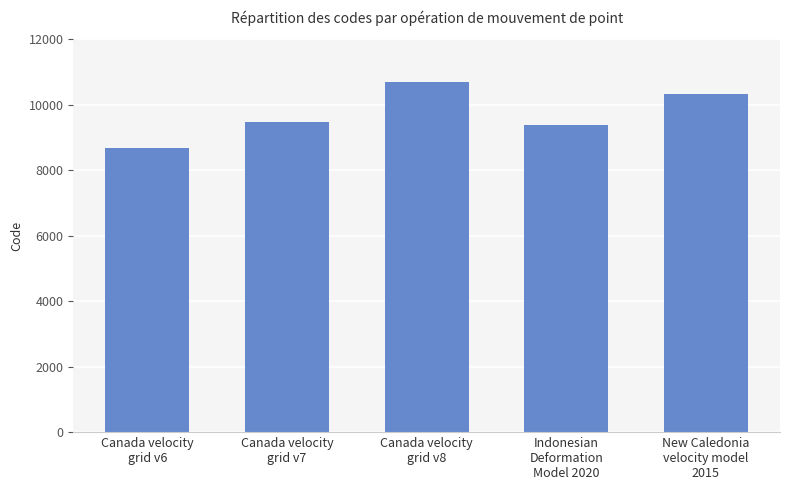

How many distinct data groups are displayed?

1